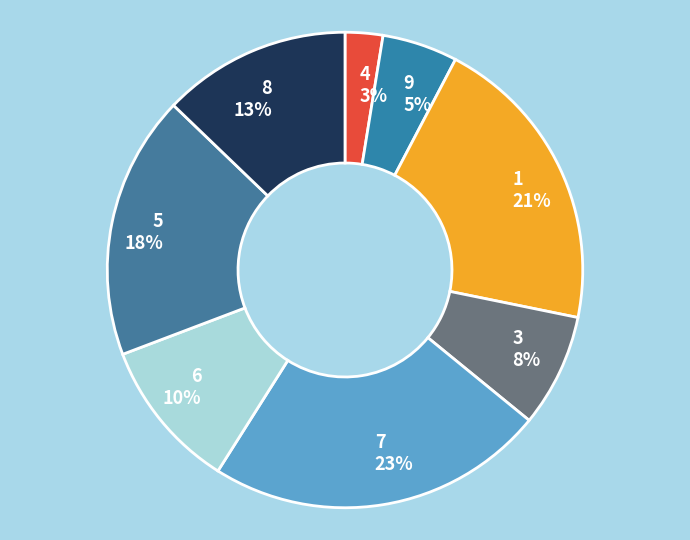

Is it true that 3 is 8% of the pie?

True